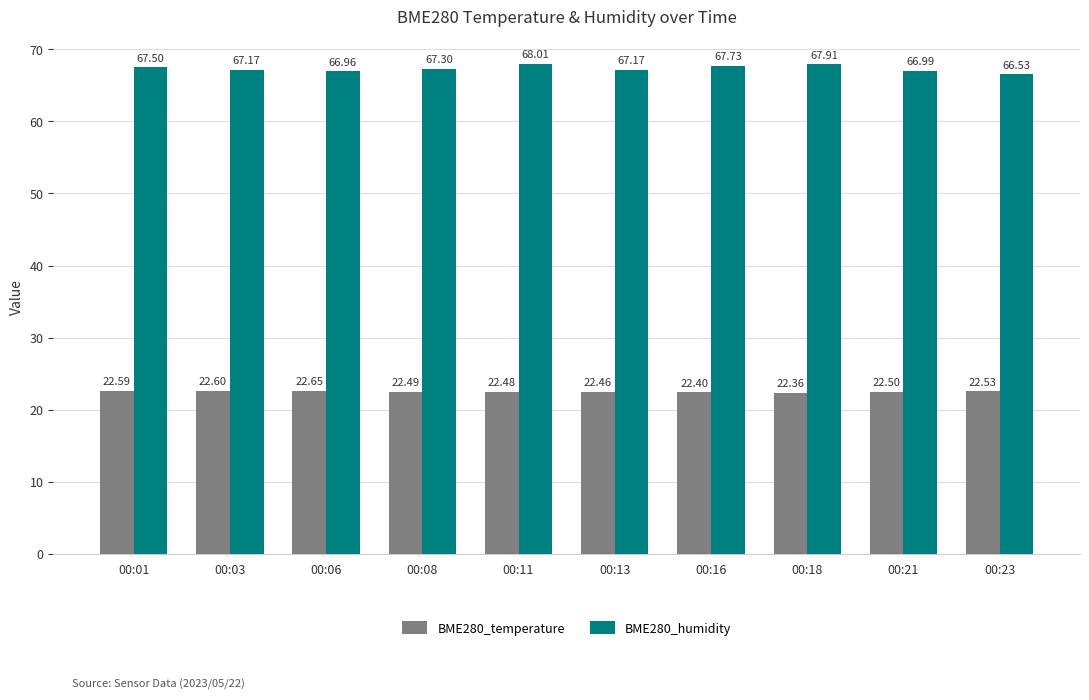

Rank the series by their maximum value, from lowest to highest.

BME280_temperature, BME280_humidity